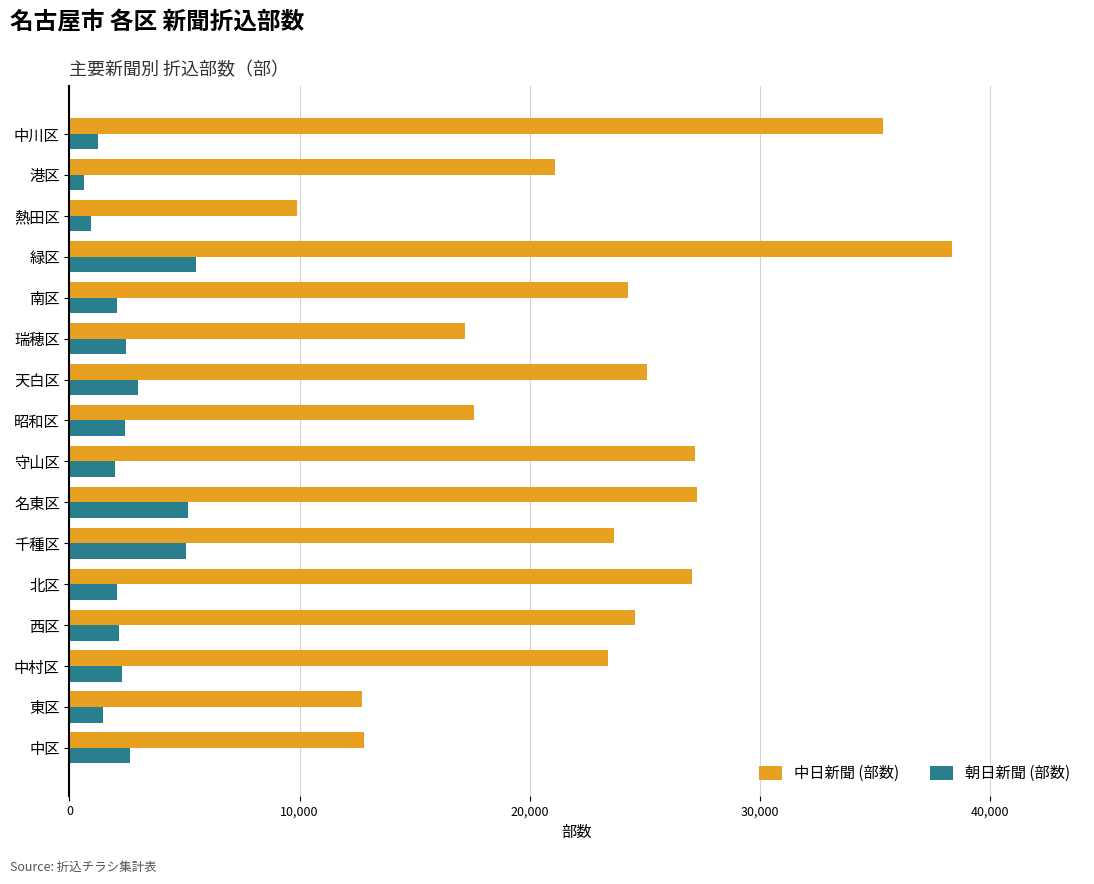

Is it true that 中日新聞 (部数) equals 23400 at 中村区?

True